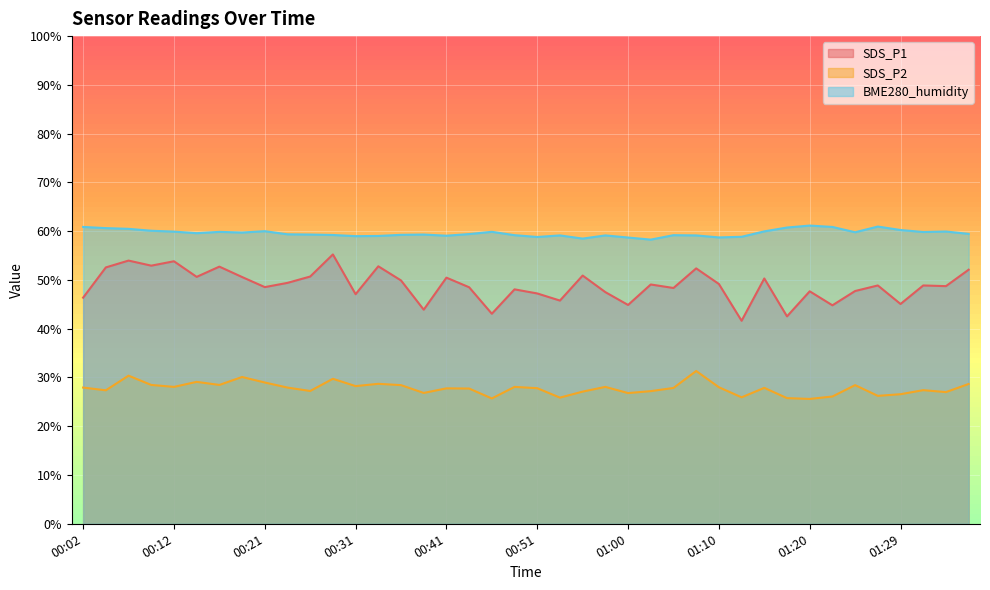

True or false: SDS_P1 and BME280_humidity intersect in this chart.

False